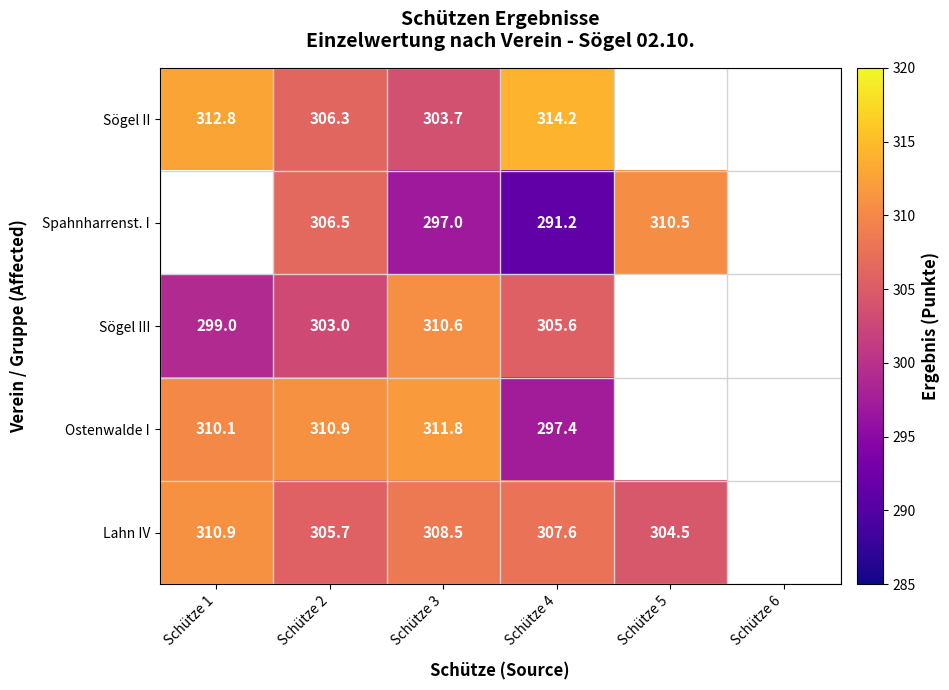

Rank the series at Schütze 3 from lowest to highest value.

Spahnharrenst. I, Sögel II, Lahn IV, Sögel III, Ostenwalde I